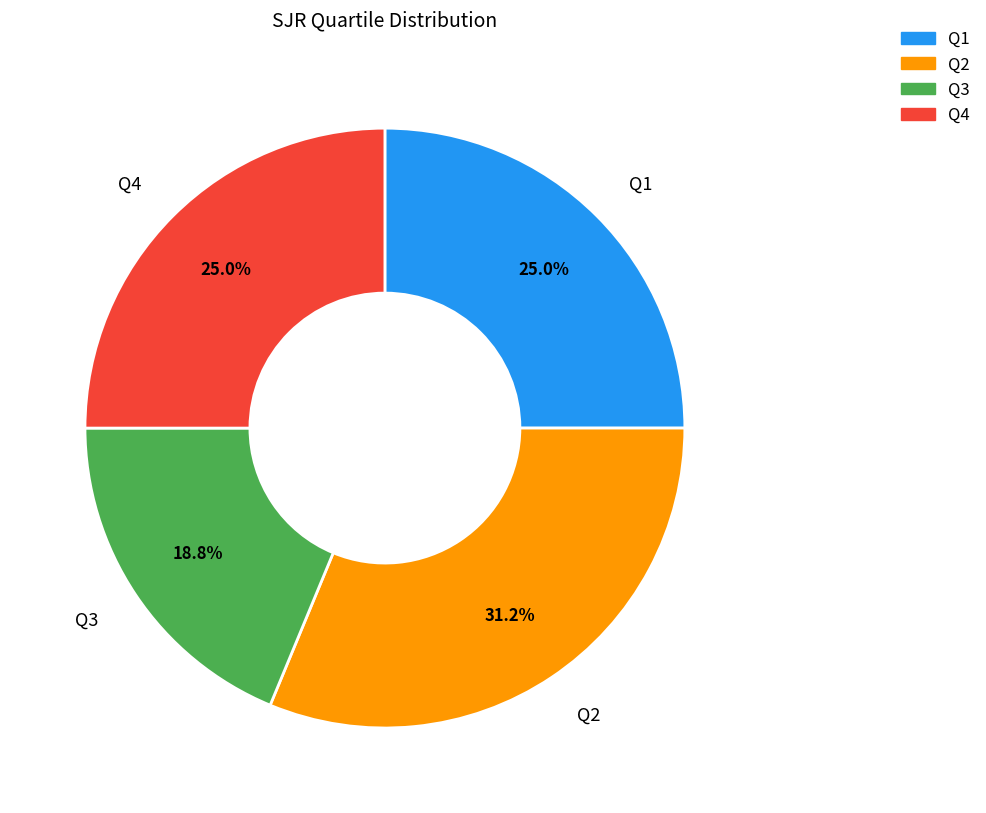

What portion of the pie excludes Q2?

68.8%